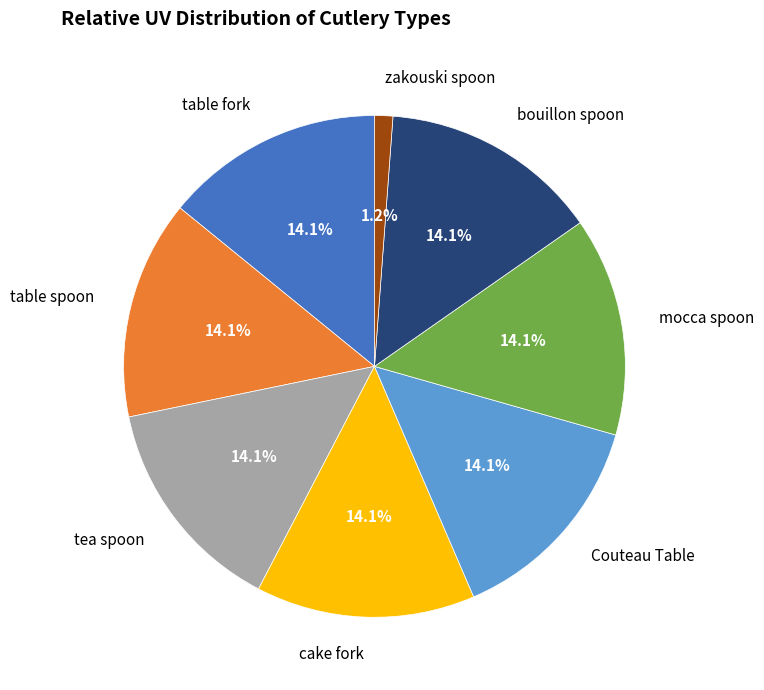

What percentage do zakouski spoon and table fork together represent?

15.3%